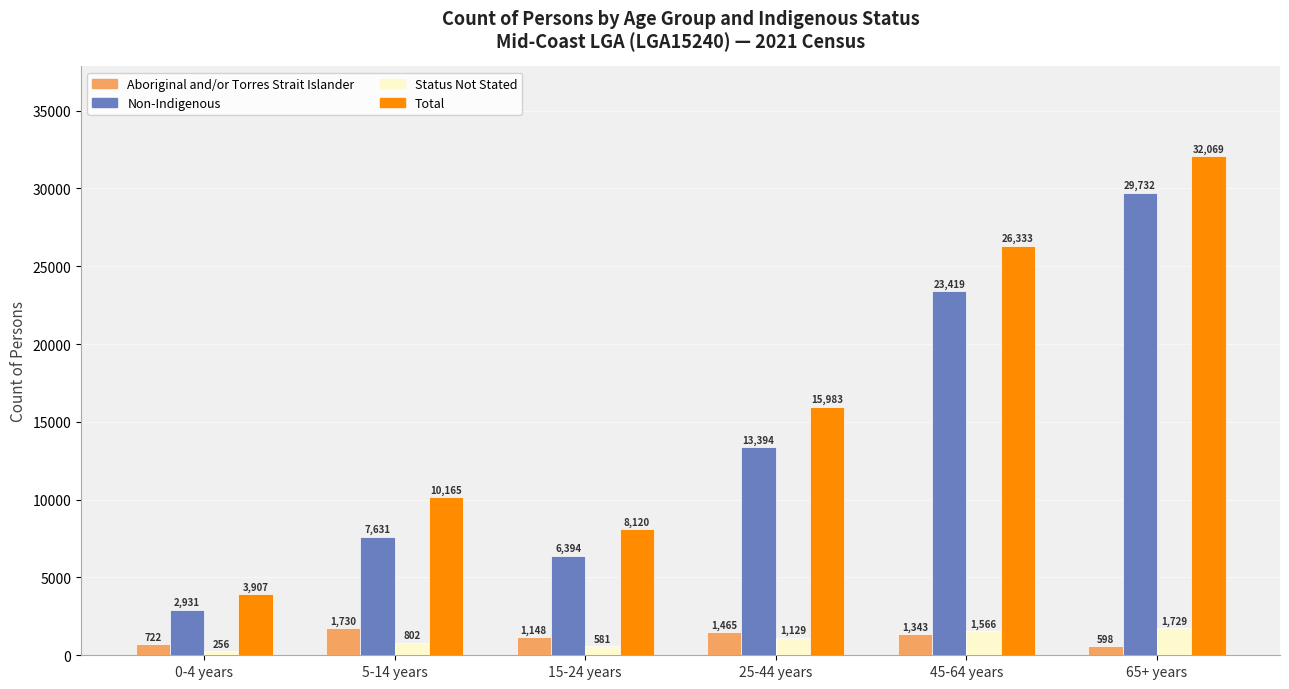

What is the difference between the highest and lowest values at 0-4 years?

3651